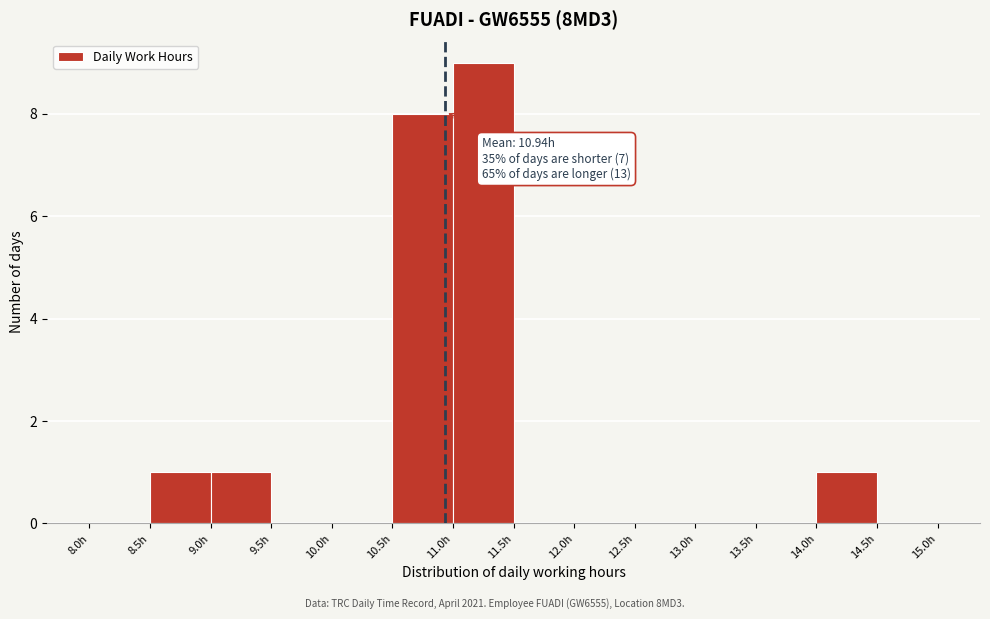

Which range on the x-axis has the tallest bar?

11.0 to 11.5